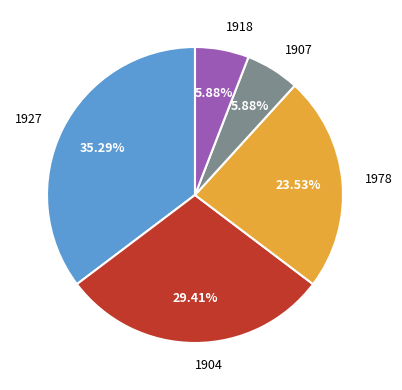

To the nearest percent, what is the difference between the 1978 and 1927 slice percentages?

12%